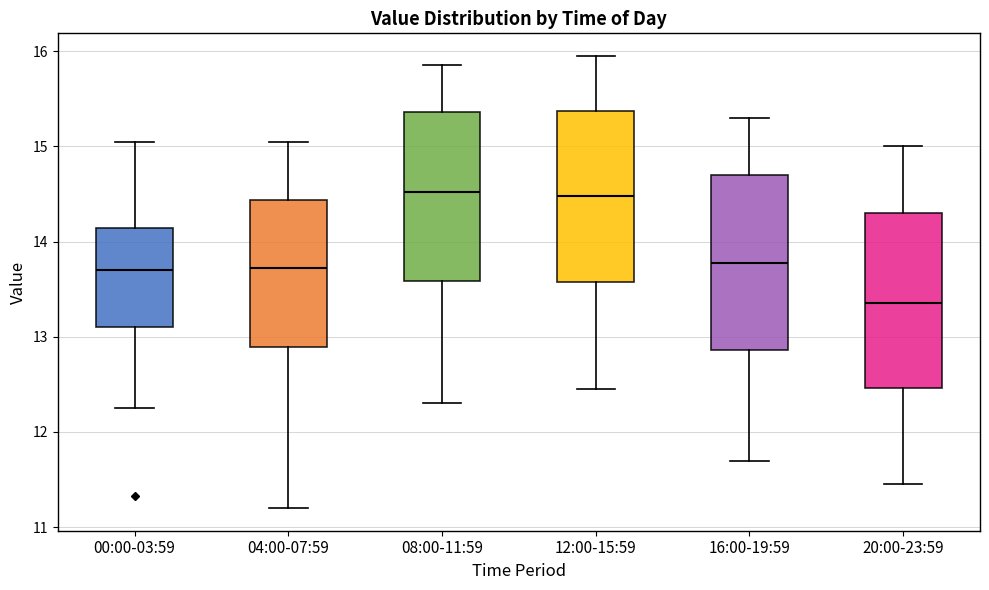

Reading left to right, transcribe this box plot: for each box, give where its median line is, the range the box spans, and where its two whiskers end, as read against the y-axis. The values are not printed on the chart, so give them approximately, as read against the axis.

00:00-03:59: median 13.7, box 13.1 to 14.1, whiskers 12.3 to 15.1
04:00-07:59: median 13.7, box 12.9 to 14.4, whiskers 11.2 to 15.1
08:00-11:59: median 14.5, box 13.6 to 15.4, whiskers 12.3 to 15.9
12:00-15:59: median 14.5, box 13.6 to 15.4, whiskers 12.5 to 16.0
16:00-19:59: median 13.8, box 12.9 to 14.7, whiskers 11.7 to 15.3
20:00-23:59: median 13.4, box 12.5 to 14.3, whiskers 11.5 to 15.0